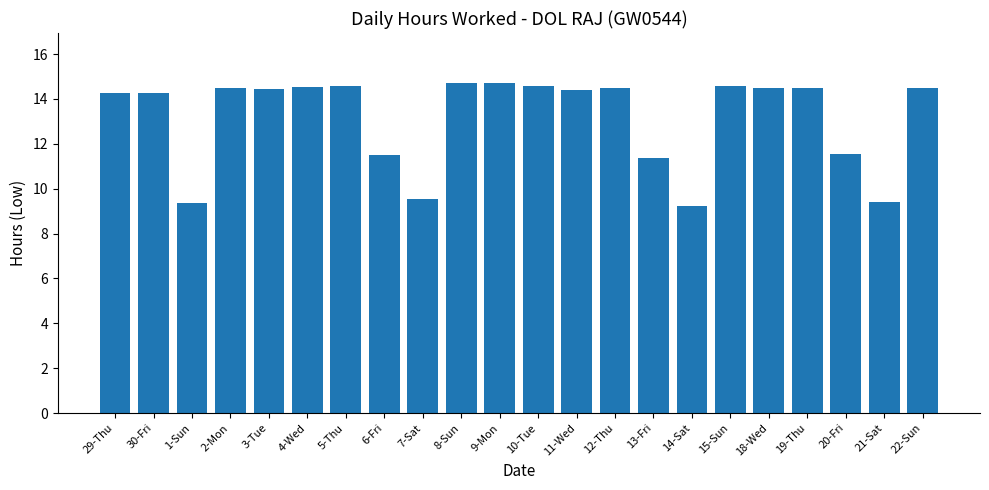

What is the maximum value shown in the chart?

14.7